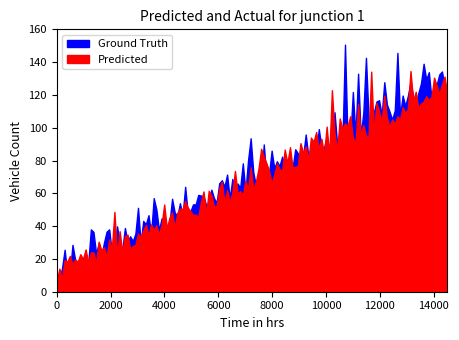

Between 5 and 10, which is larger?

5